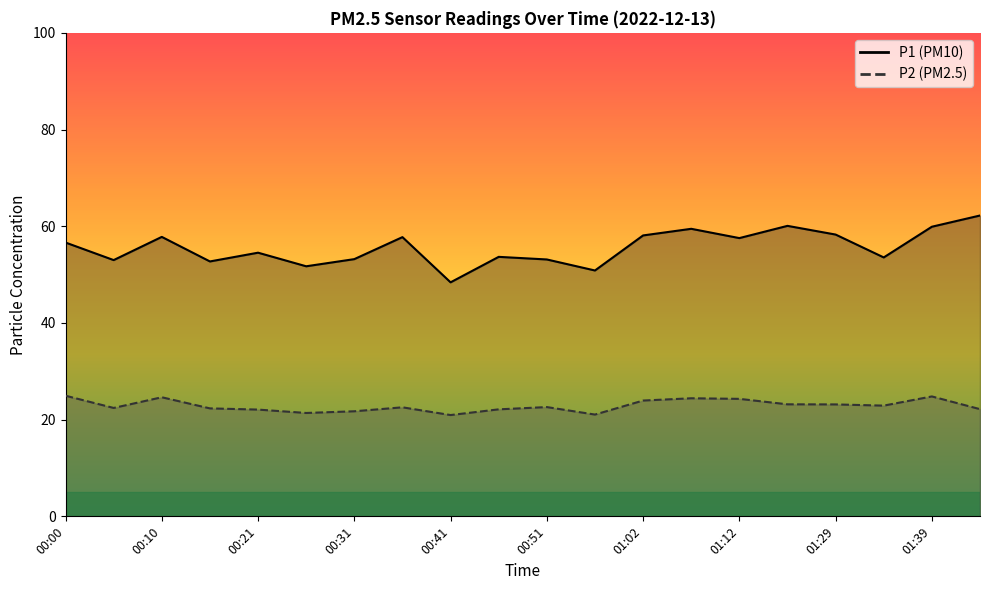

The P1 series shows 73.6 at 00:21. True or false?

False